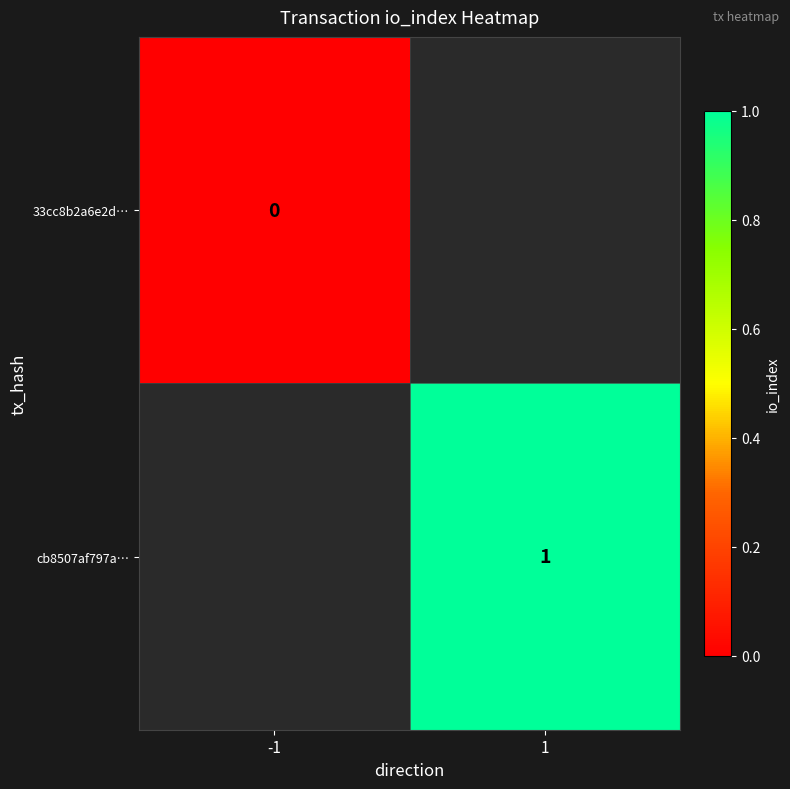

Is the value of 33cc8b2a6e2d… at -1 greater than the value of cb8507af797a… at 1?

No